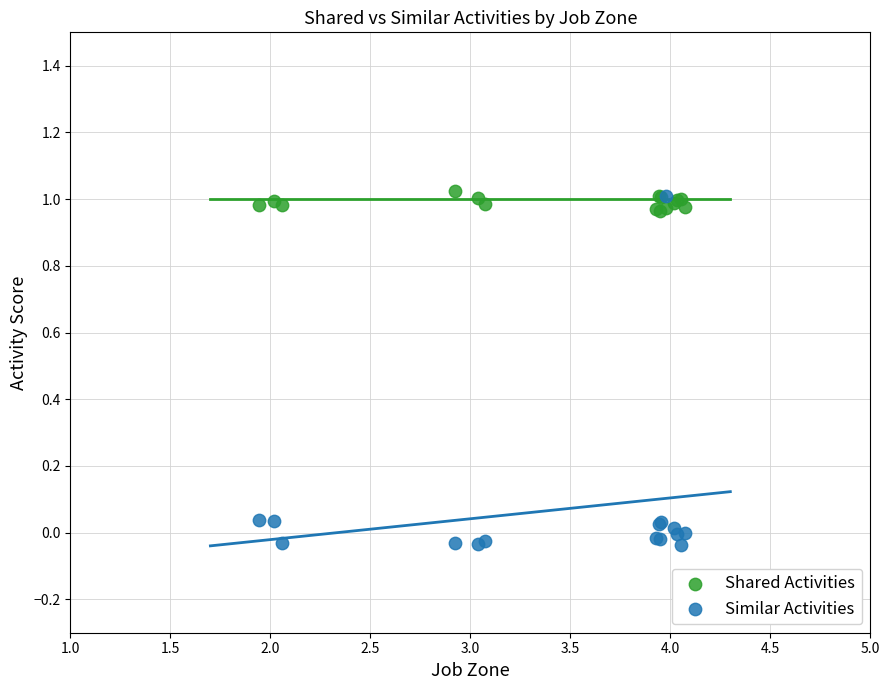

What are all the series names shown in the legend?

Shared Activities, Similar Activities